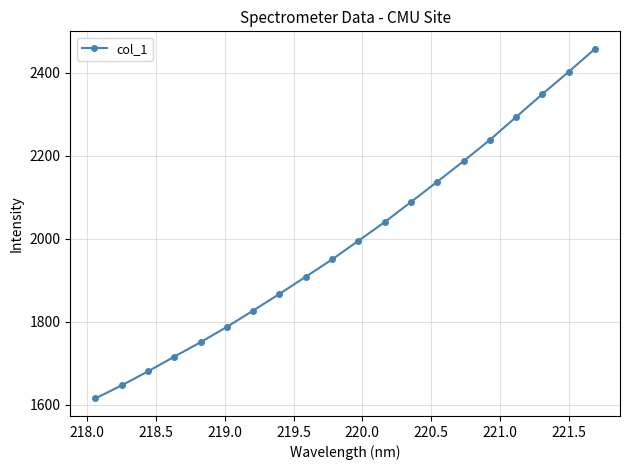

What is the minimum value shown in the chart?

1615.2